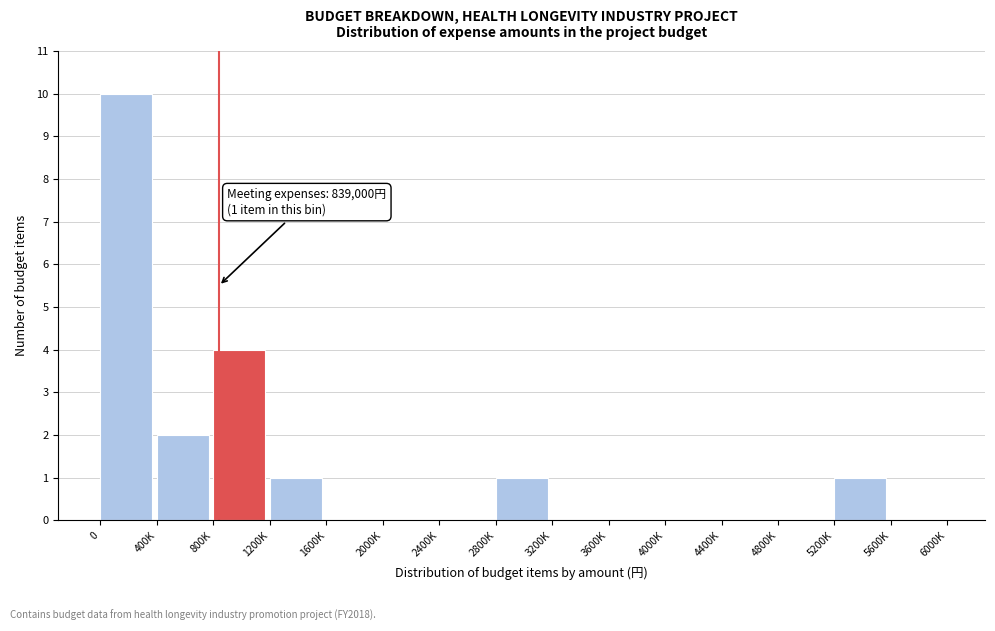

Reading left to right, extract all data points from this chart.

0=10	400K=2	800K=4	1200K=1	1600K=0	2000K=0	2400K=0	2800K=1	3200K=0	3600K=0	4000K=0	4400K=0	4800K=0	5200K=1	5600K=0